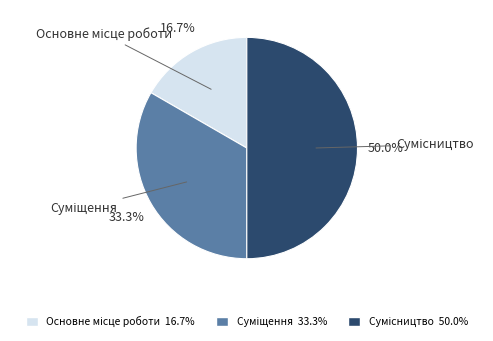

How many segments does this pie chart have?

3